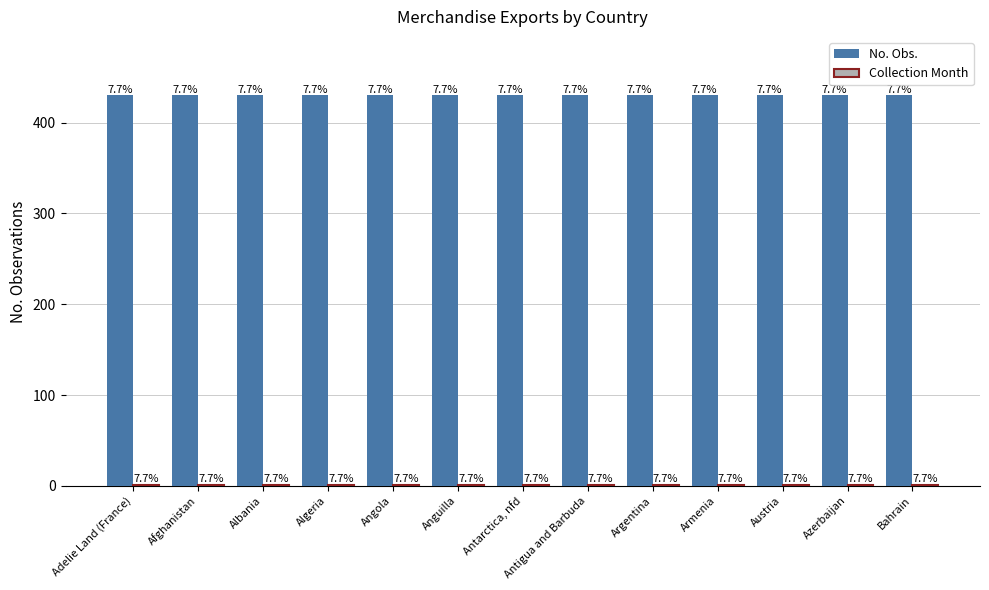

List the series in order of their overall mean, lowest first.

Collection Month, No. Obs.